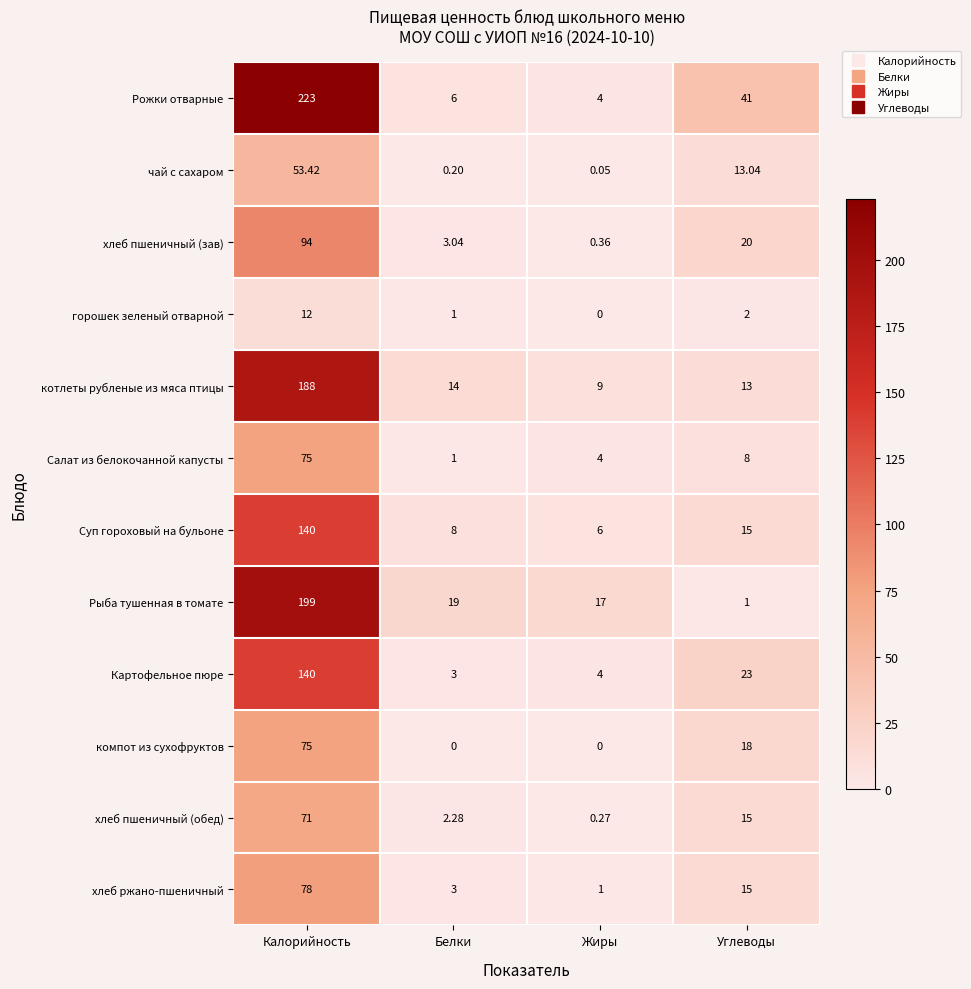

At which label does хлеб пшеничный (зав) reach its peak?

Калорийность